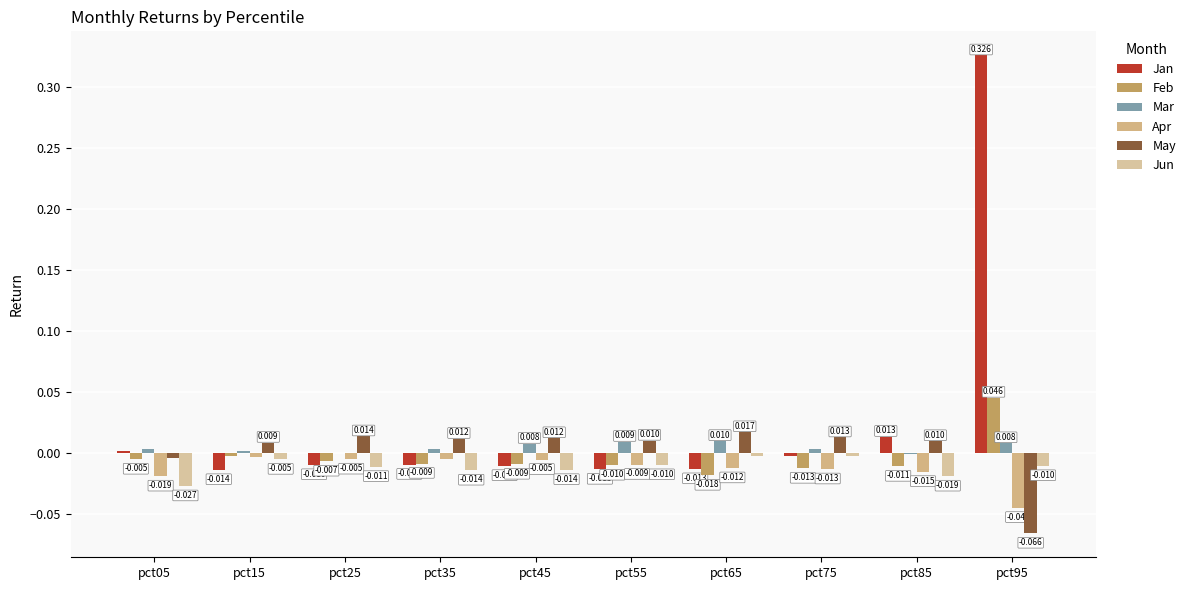

Between pct55 and pct95, which series saw the biggest shift?

Jan